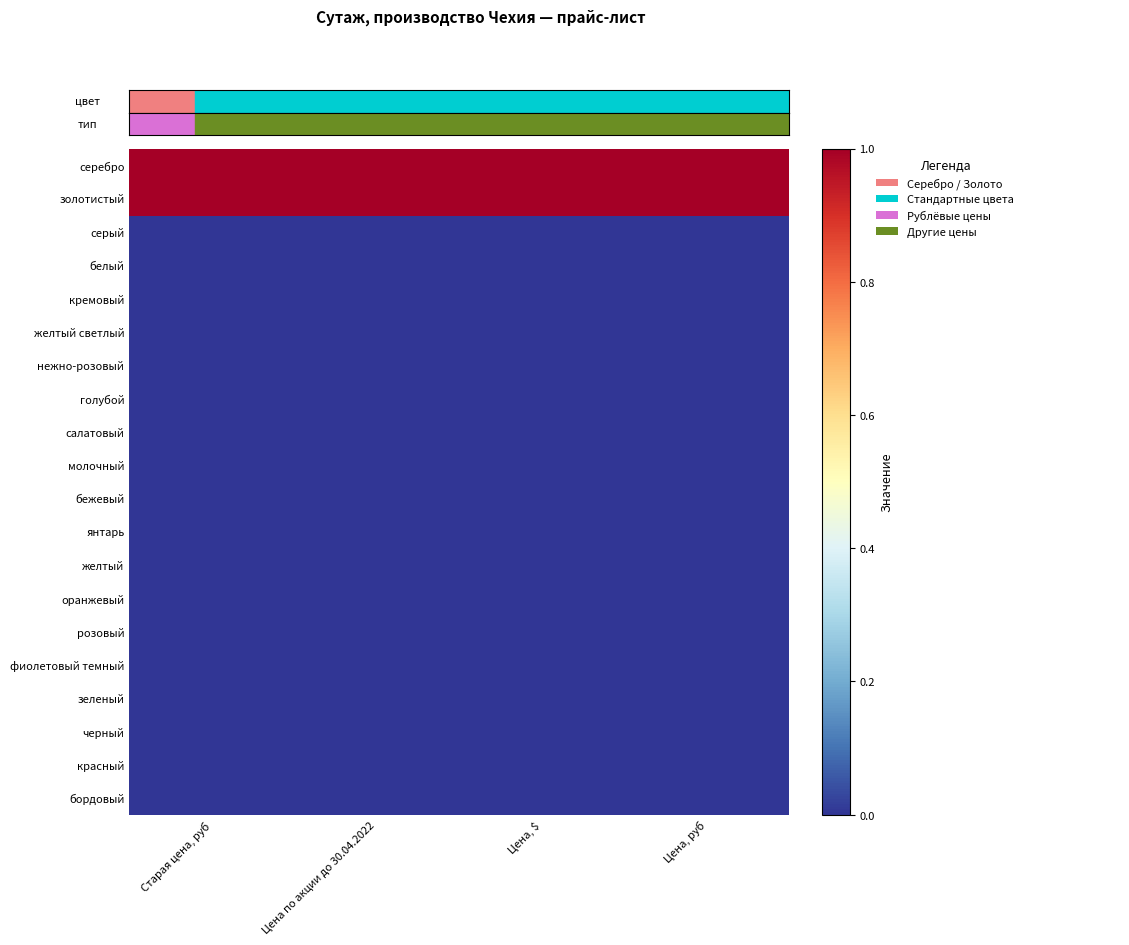

At which category does the chart reach its minimum across all series?

Старая цена, руб